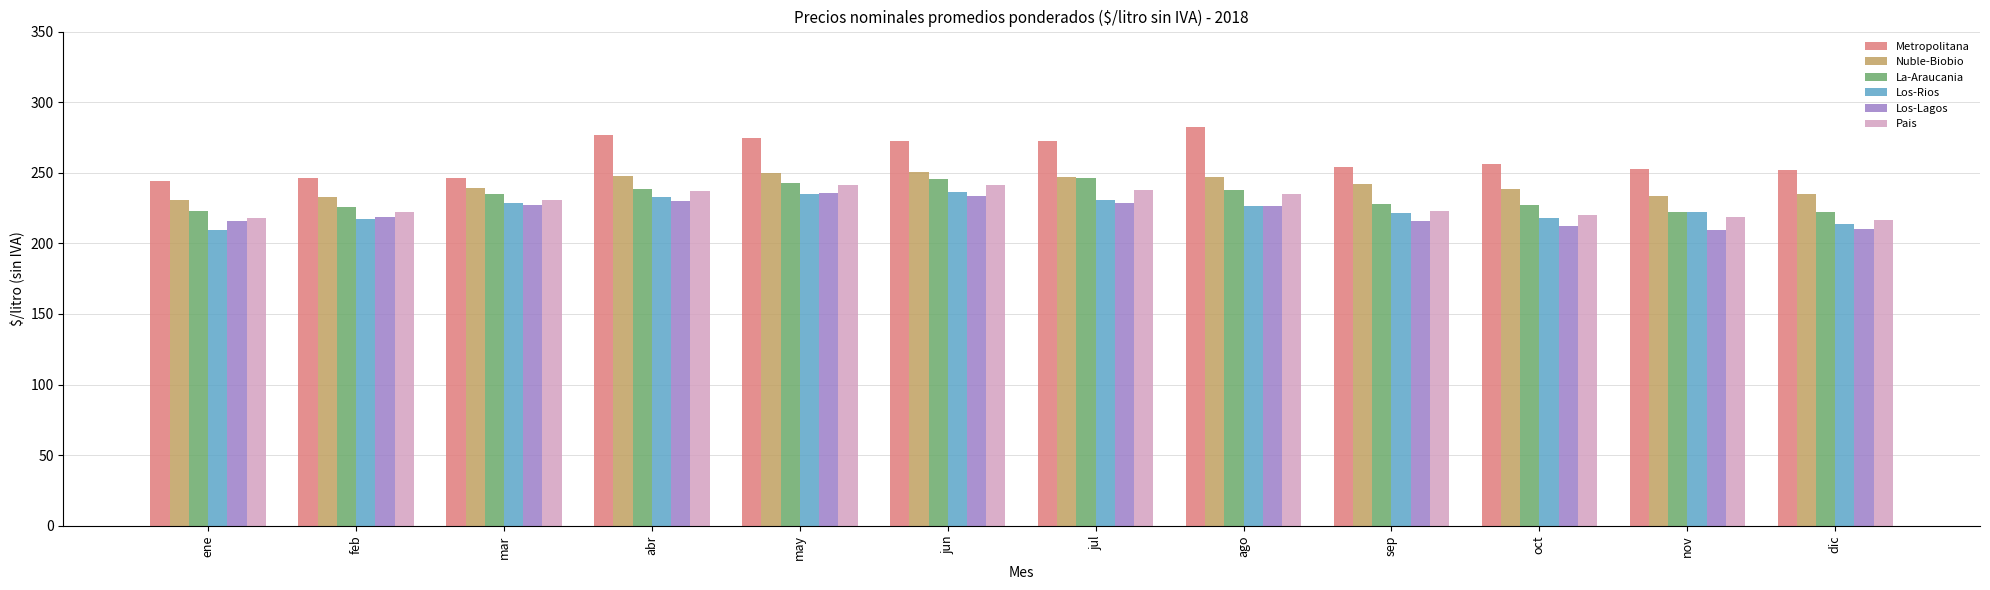

What position from the left is dic?

12